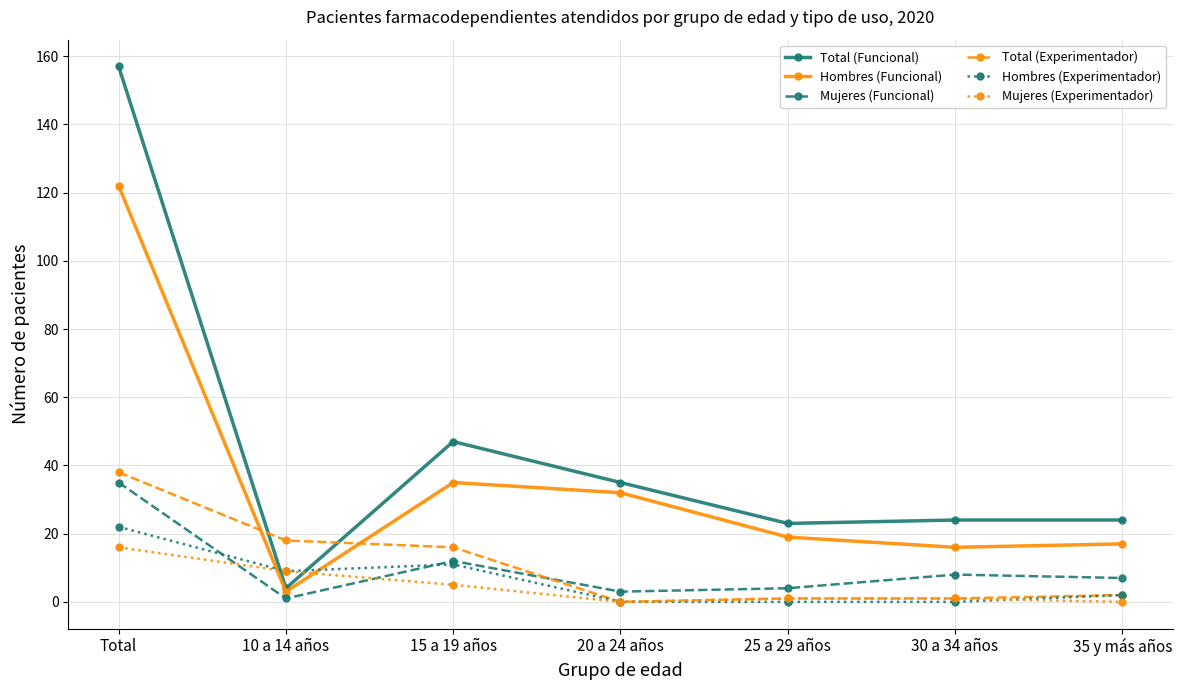

After their last crossing, which series has the higher values: Mujeres (Experimentador) or Total (Funcional)?

Total (Funcional)